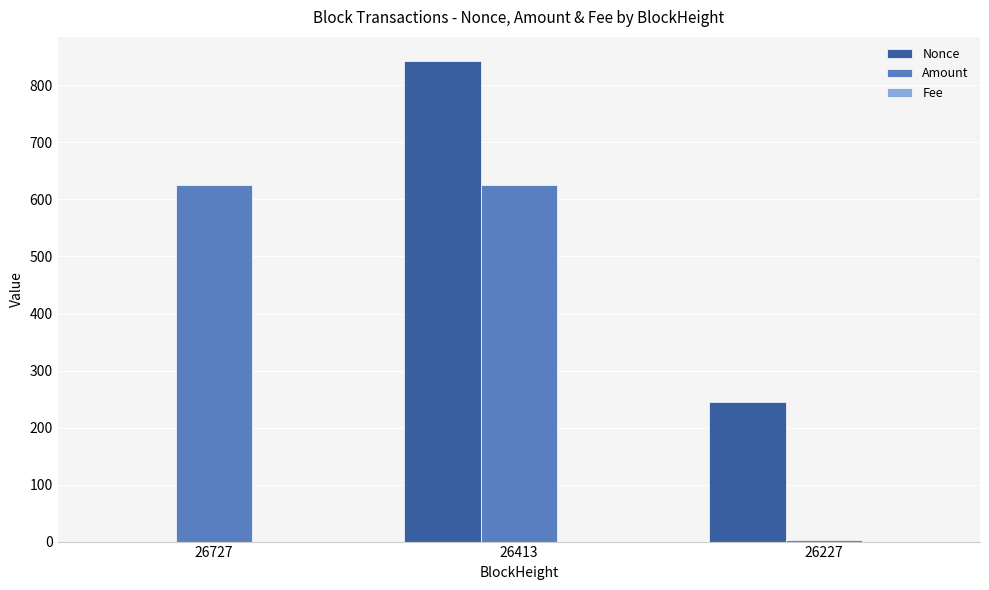

Is the value of Nonce at 26727 greater than the value of Amount at 26413?

No